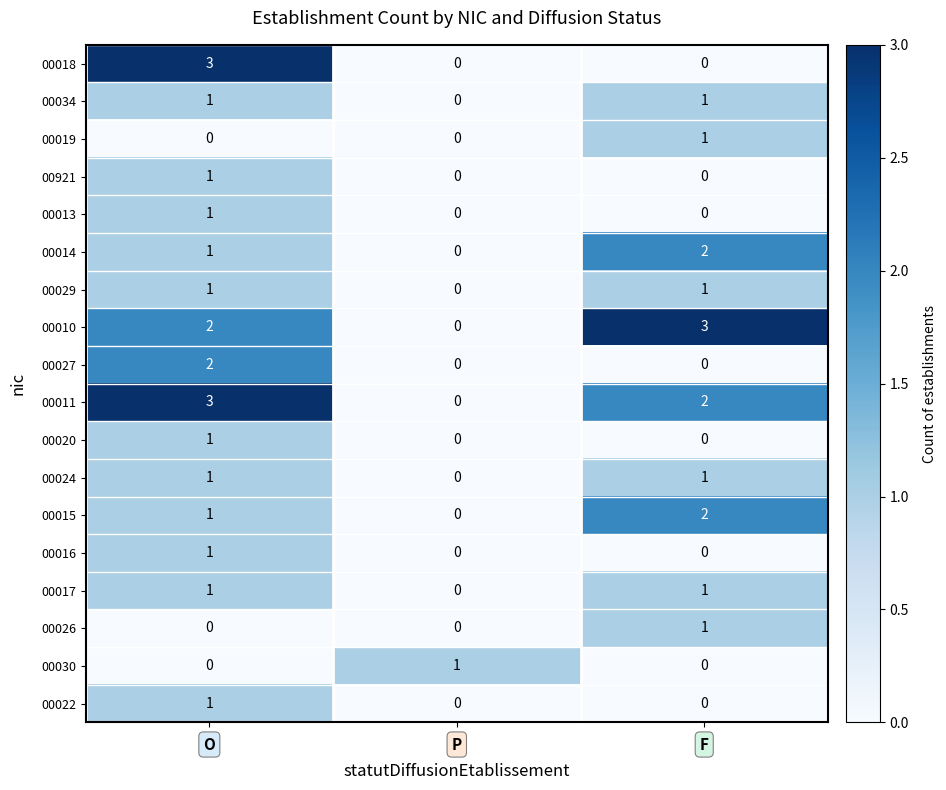

How many 00017 values are between 0 and 1?

3